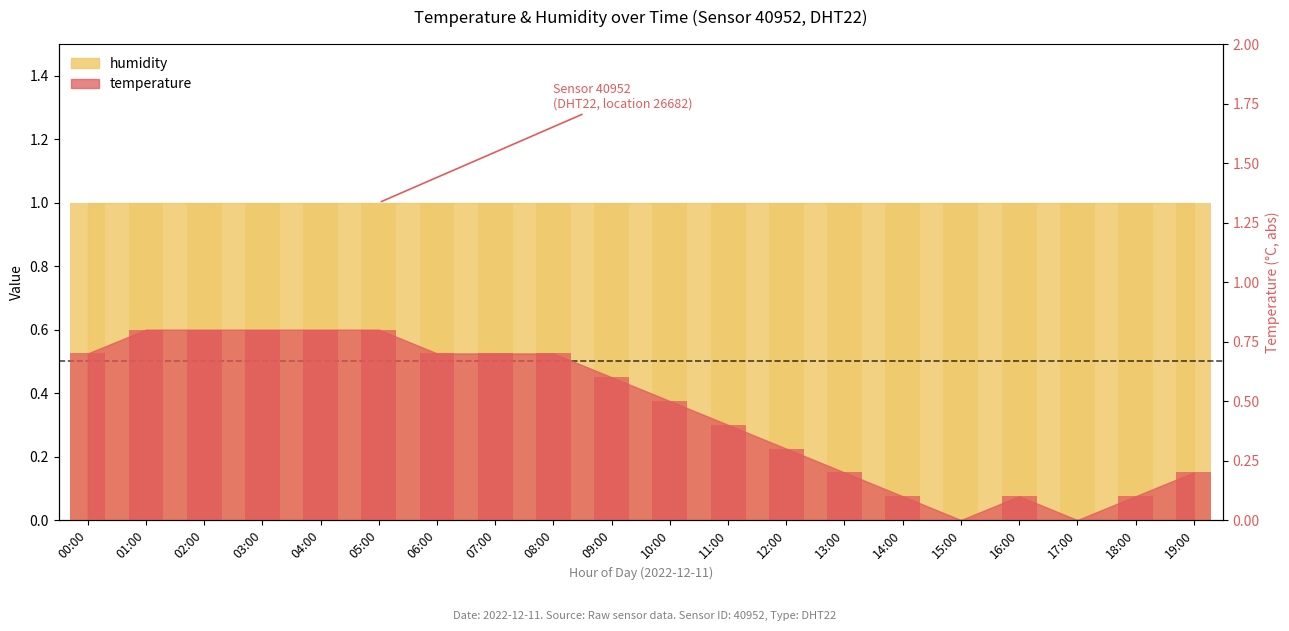

Which category has the highest value across all series?

01:00